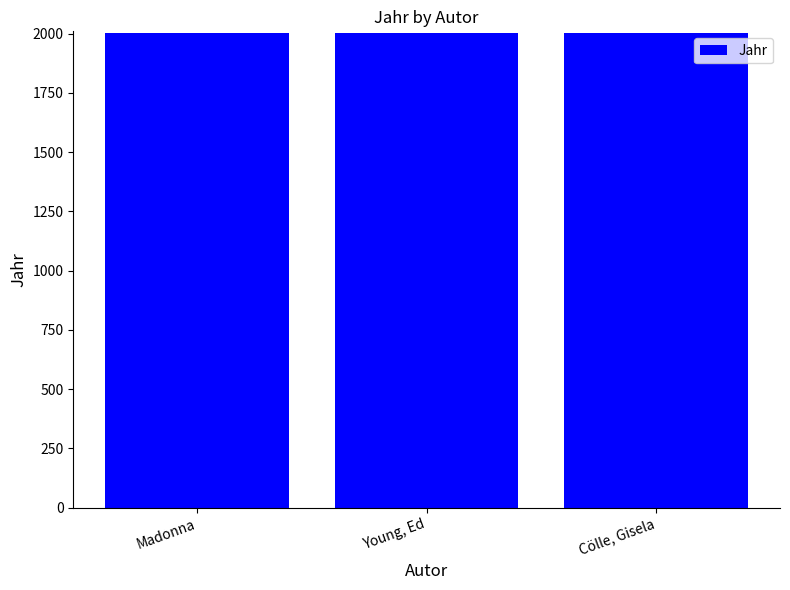

What is the label of the 3rd bar from the right?

Madonna